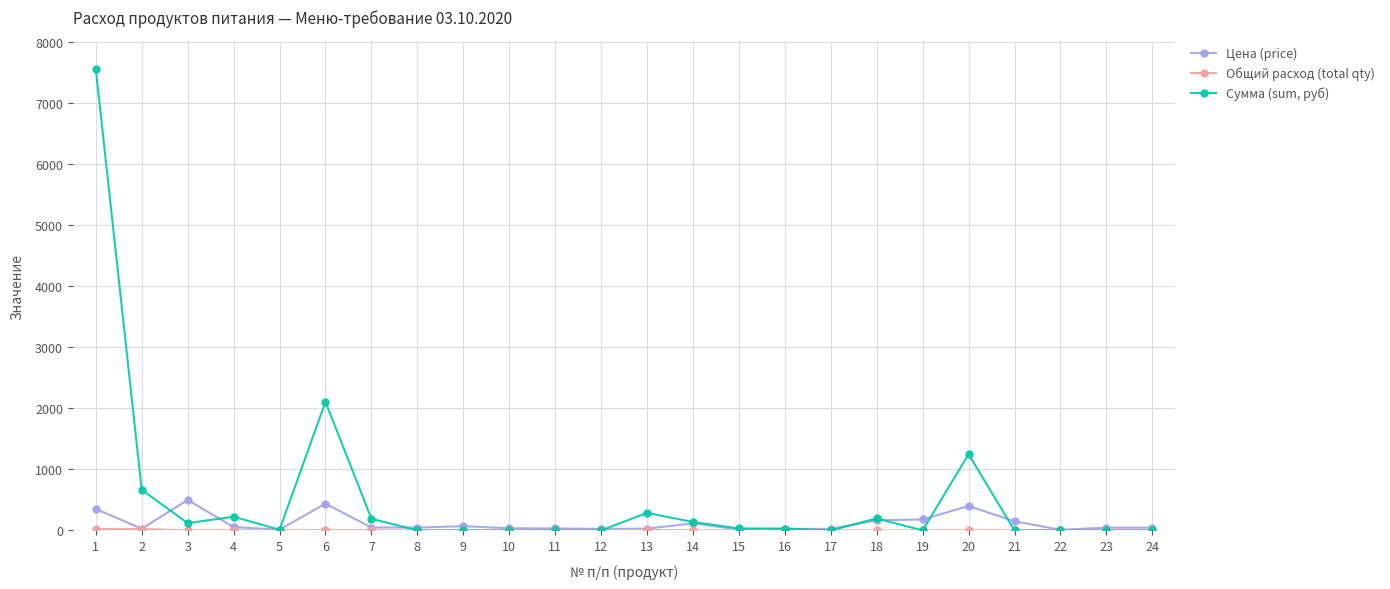

Which series has the largest total across all categories?

Сумма (sum, руб)